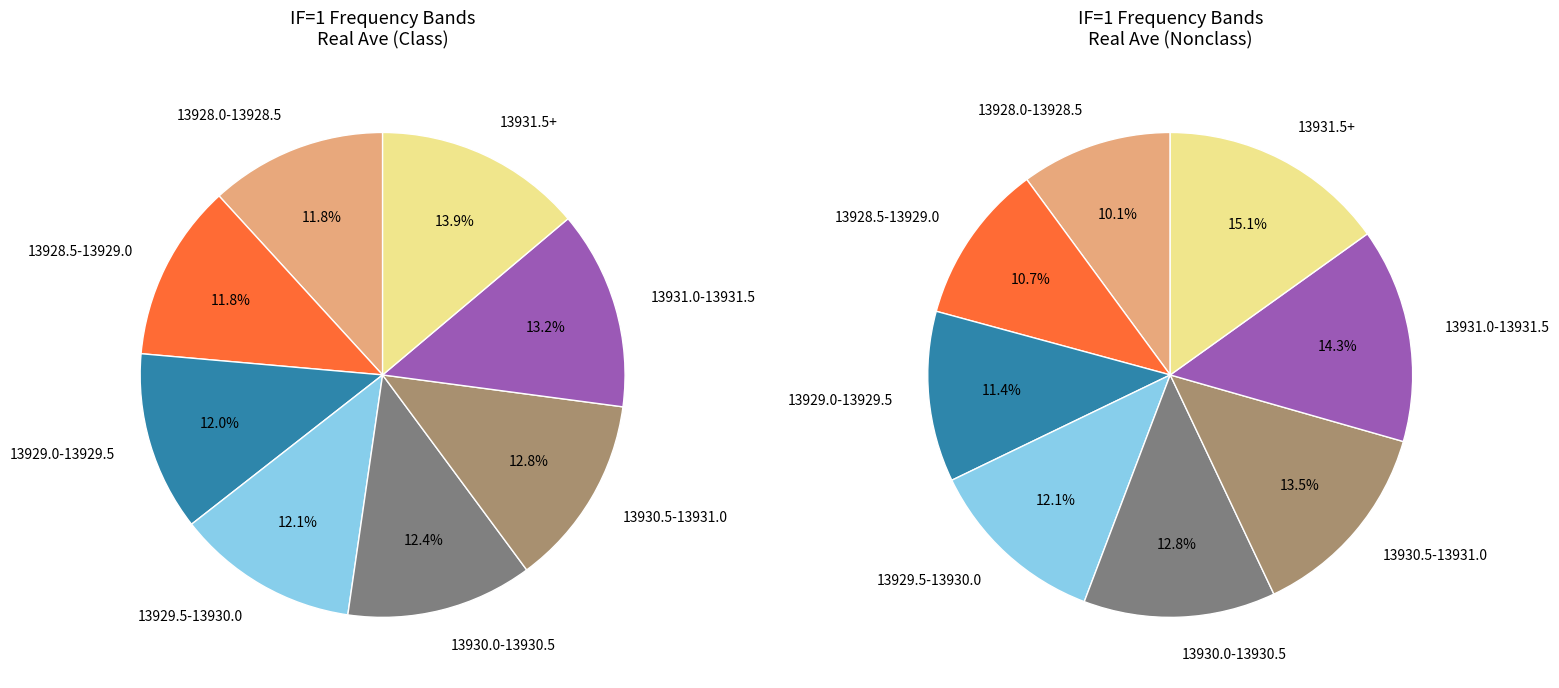

Is 13931-13932 the majority of the pie?

No